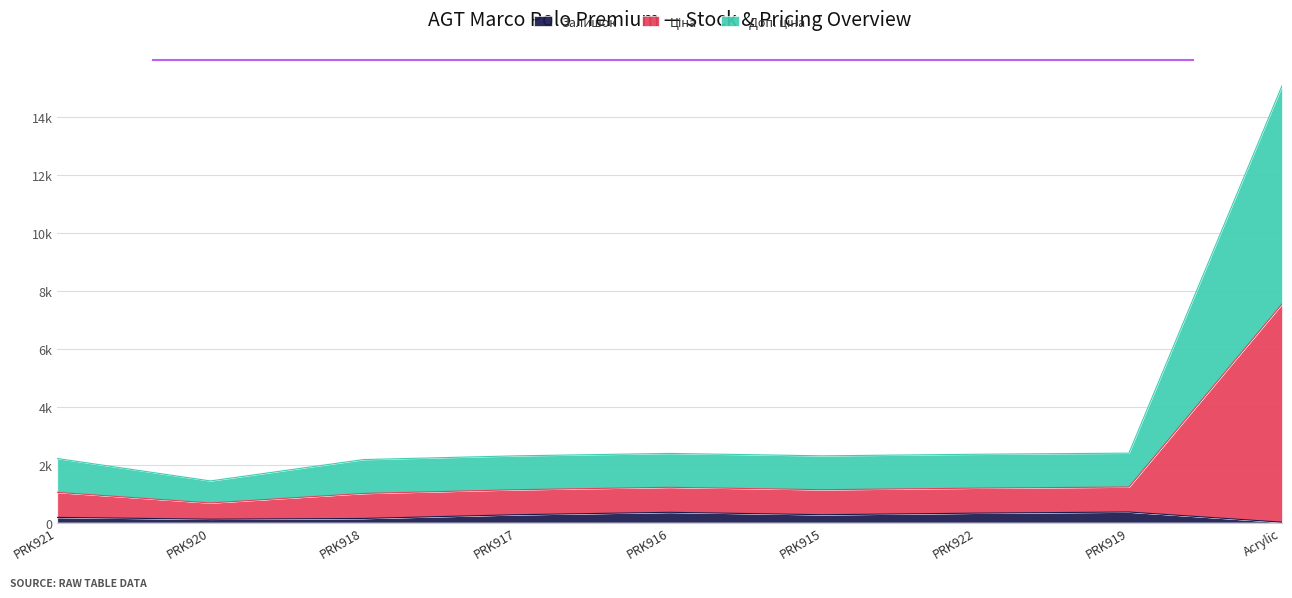

Rank the series by their maximum value, from highest to lowest.

Ціна, Доп. ціна, Залишок